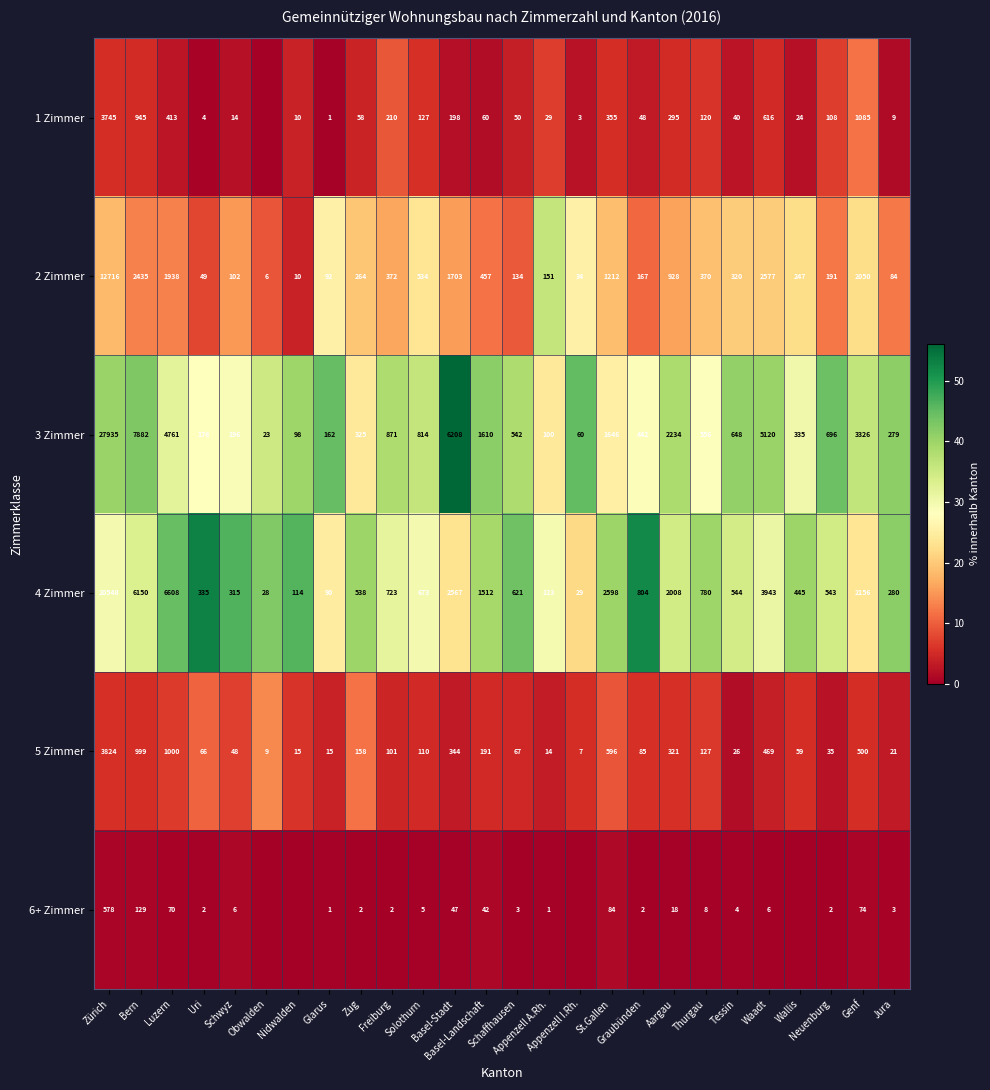

What is the difference between the maximum and minimum values in the 2 Zimmer series?

12710